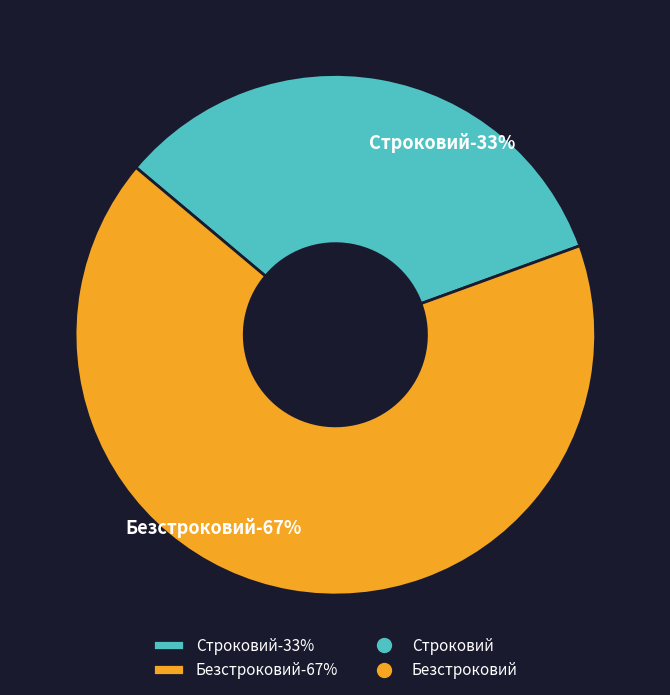

Is it true that Строковий is 33% of the pie?

True